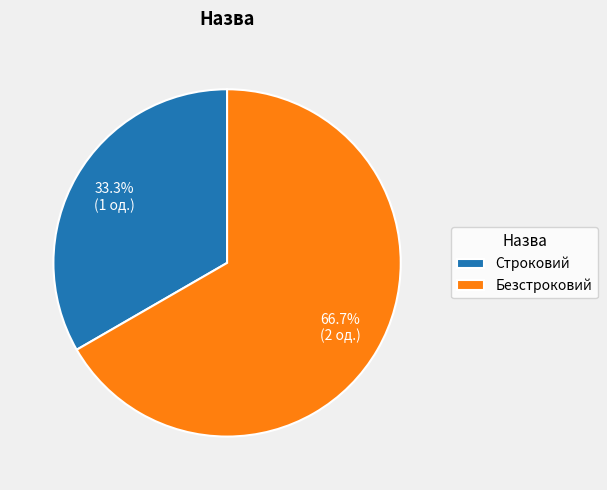

Is it true that Безстроковий is 67% of the pie?

True